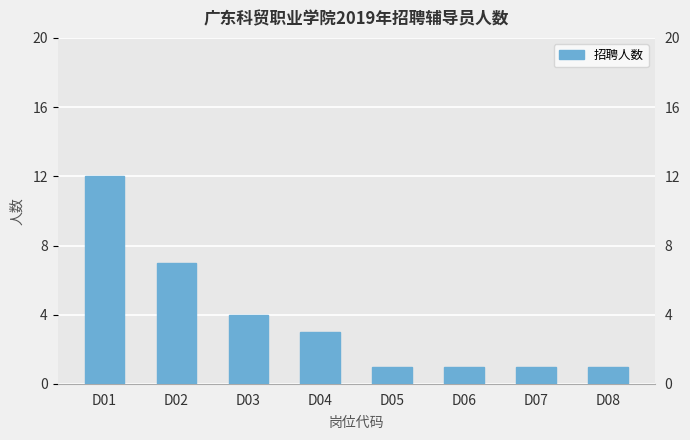

What is the value of the 5th bar from the left?

1